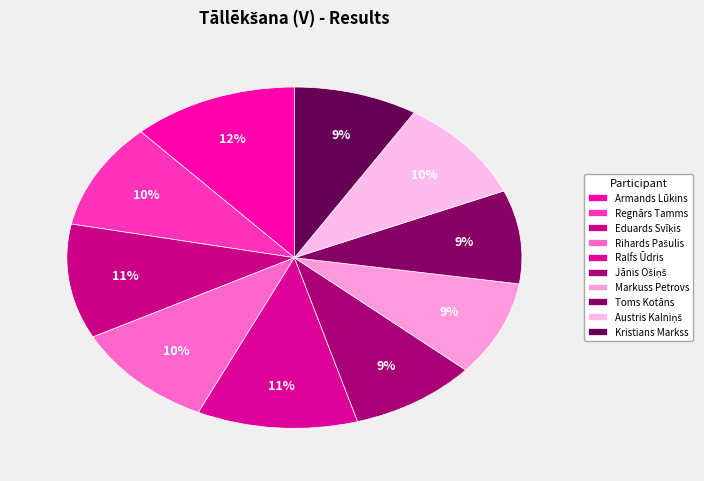

To the nearest percent, what percentage of the pie is Armands Lūkins?

12%